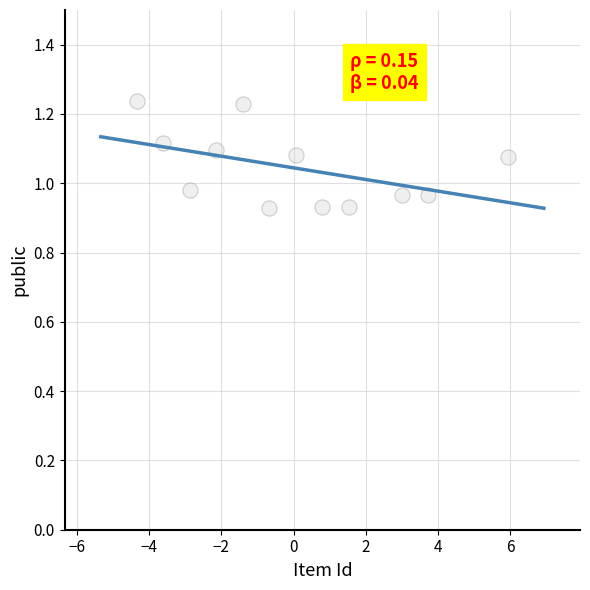

What is the range of Y values (max minus min)?

0.3